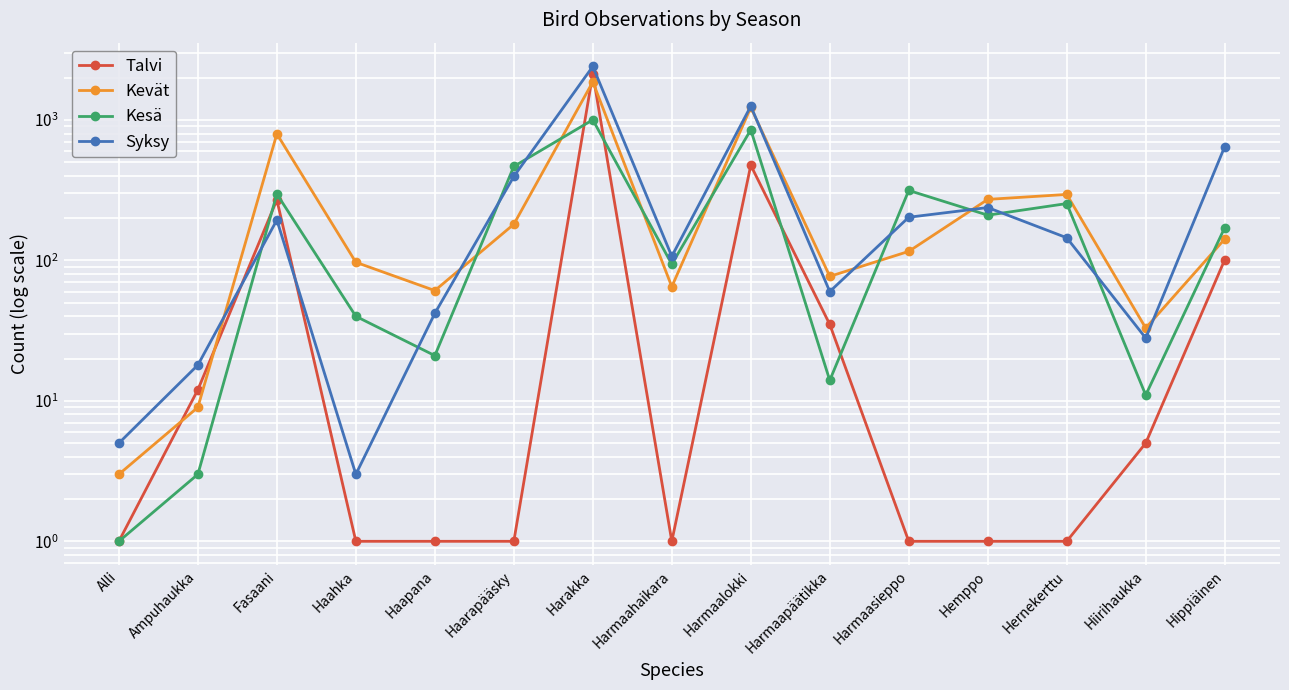

Reading left to right, what are all the values shown in this chart?

Talvi: 1	12	270	1	1	1	2132	1	476	35	1	1	1	5	101
Kevät: 3	9	796	97	61	181	1869	65	1228	77	116	272	295	33	142
Kesä: 1	3	297	40	21	467	1003	94	851	14	315	210	254	11	171
Syksy: 5	18	194	3	42	396	2407	107	1255	60	203	238	145	28	646